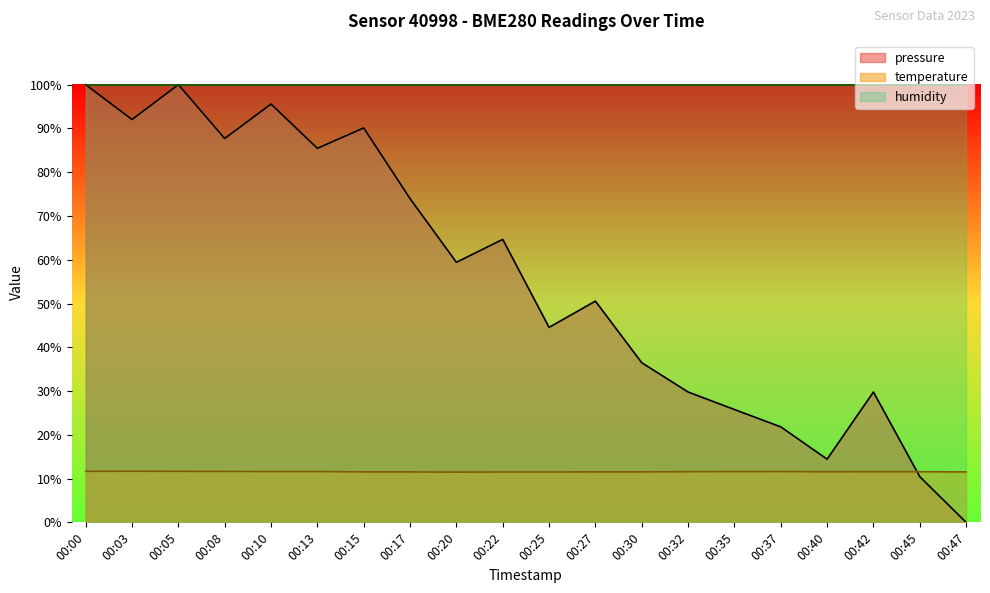

Which series has the widest spread of values?

pressure